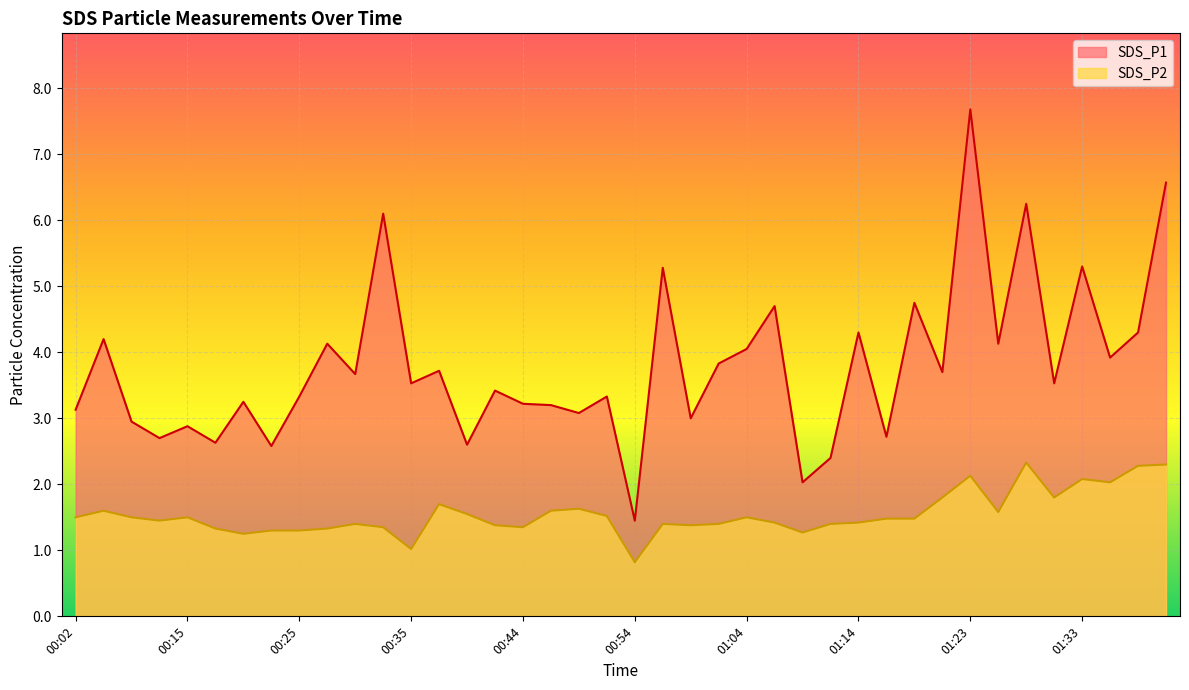

Reading right to left, list all the values displayed in this chart.

SDS_P1: 01:40=6.6	01:38=4.3	01:35=3.9	01:33=5.3	01:31=3.5	01:28=6.2	01:26=4.1	01:23=7.7	01:21=3.7	01:18=4.8	01:16=2.7	01:14=4.3	01:11=2.4	01:09=2.0	01:06=4.7	01:04=4.0	01:01=3.8	00:59=3.0	00:56=5.3	00:54=1.4	00:52=3.3	00:49=3.1	00:47=3.2	00:44=3.2	00:42=3.4	00:39=2.6	00:37=3.7	00:35=3.5	00:32=6.1	00:30=3.7	00:27=4.1	00:25=3.3	00:22=2.6	00:20=3.2	00:17=2.6	00:15=2.9	00:13=2.7	00:08=3.0	00:04=4.2	00:02=3.1
SDS_P2: 01:40=2.3	01:38=2.3	01:35=2.0	01:33=2.1	01:31=1.8	01:28=2.3	01:26=1.6	01:23=2.1	01:21=1.8	01:18=1.5	01:16=1.5	01:14=1.4	01:11=1.4	01:09=1.3	01:06=1.4	01:04=1.5	01:01=1.4	00:59=1.4	00:56=1.4	00:54=0.8	00:52=1.5	00:49=1.6	00:47=1.6	00:44=1.4	00:42=1.4	00:39=1.6	00:37=1.7	00:35=1.0	00:32=1.4	00:30=1.4	00:27=1.3	00:25=1.3	00:22=1.3	00:20=1.2	00:17=1.3	00:15=1.5	00:13=1.4	00:08=1.5	00:04=1.6	00:02=1.5